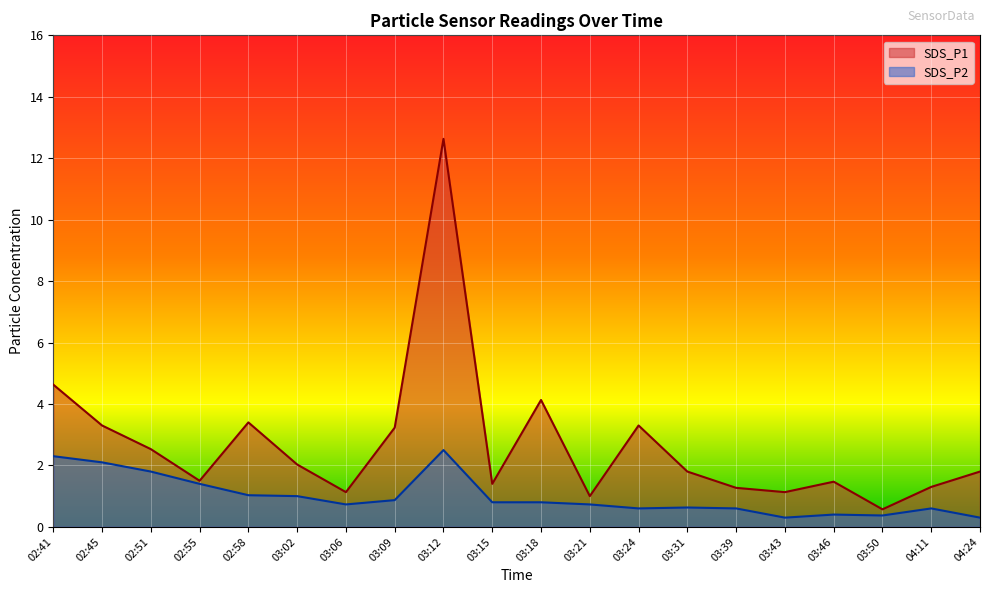

Is the value of SDS_P2 at 03:46 greater than the value of SDS_P1 at 02:55?

No